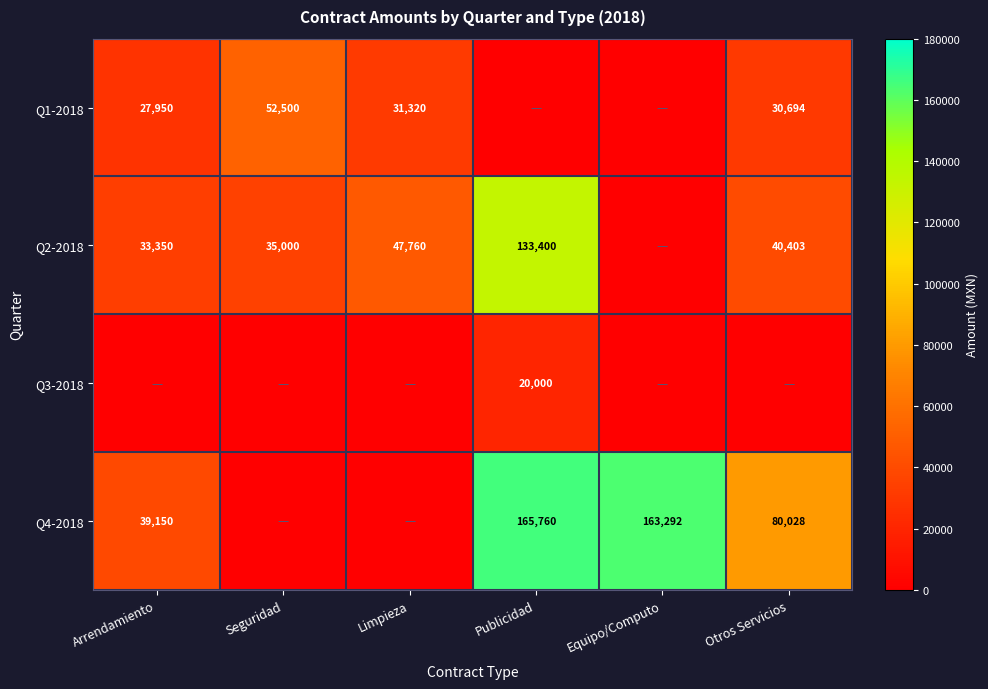

What is the difference between the Q2-2018 values at Limpieza and Seguridad?

12760